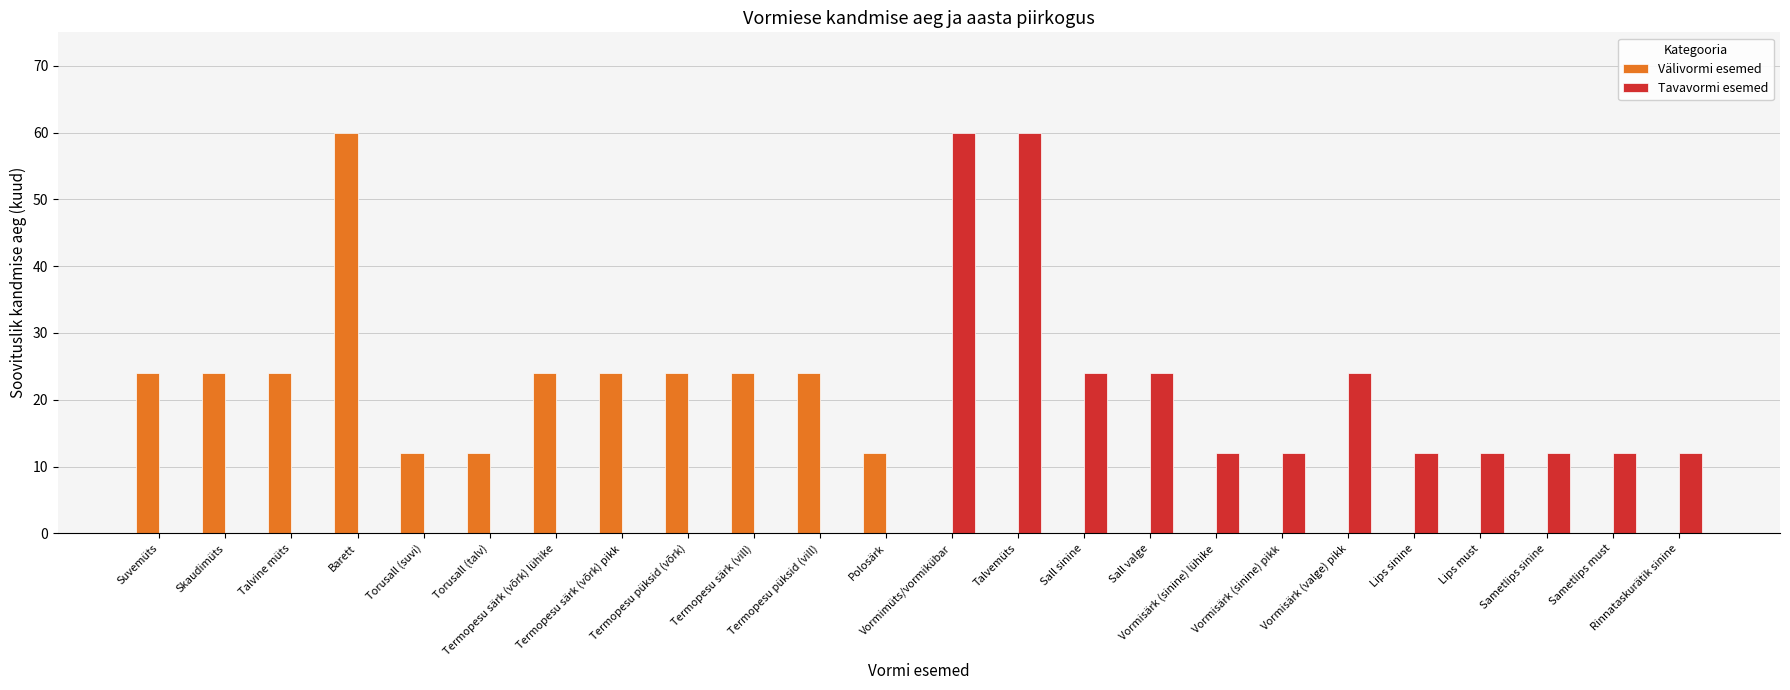

What is the highest value of the Välivormi esemed series?

60